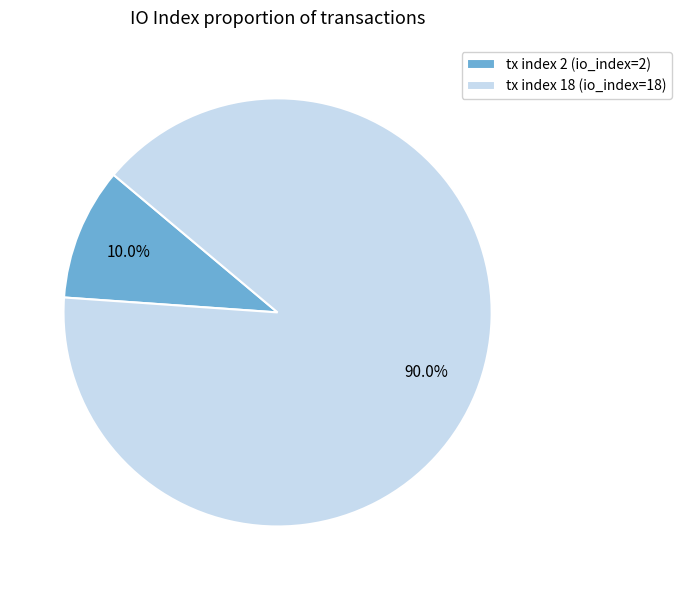

Rank the categories by value from lowest to highest.

tx index 2, tx index 18